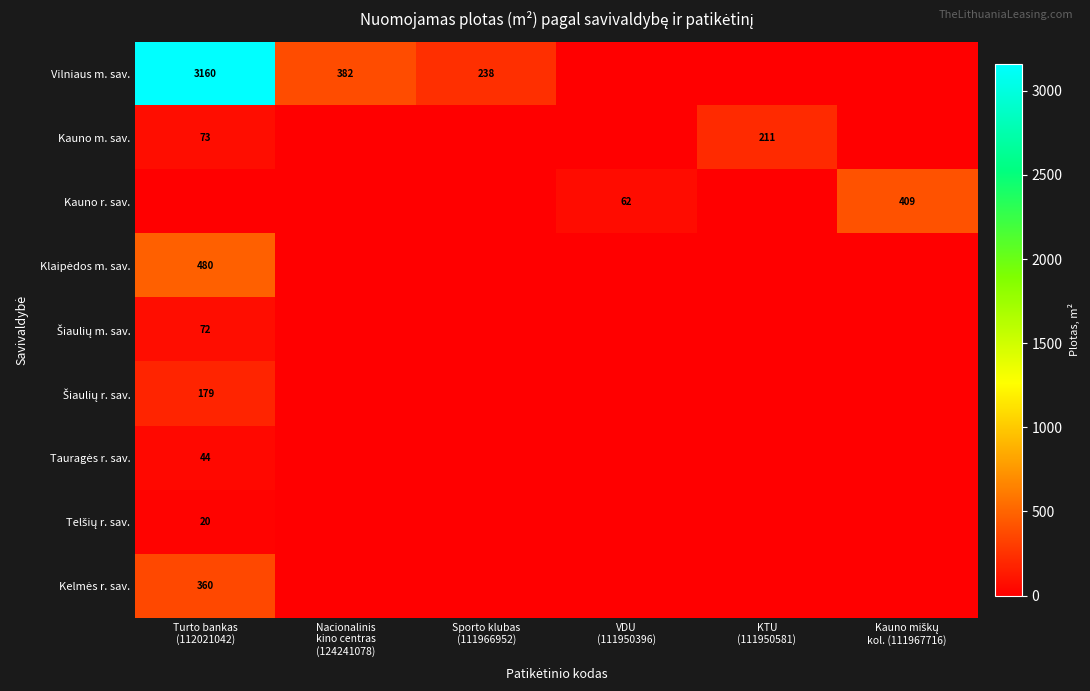

What is the approximate value of Vilniaus m. sav. at Turto bankas (112021042)?

3160.5